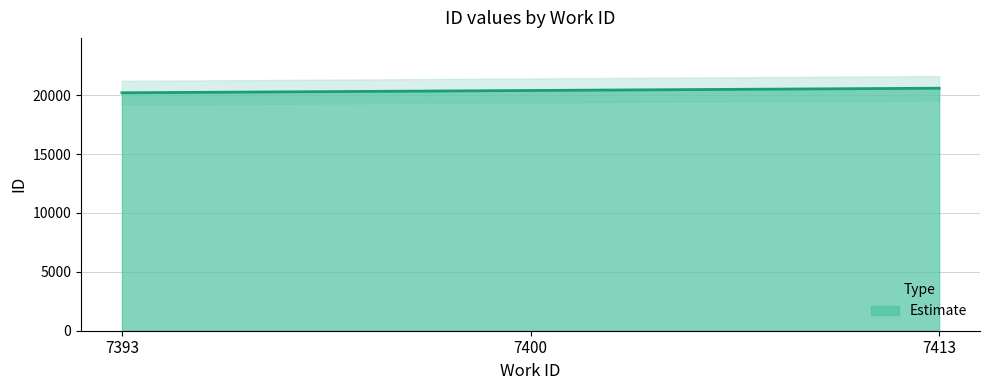

Where does the data first go above 20406?

7413